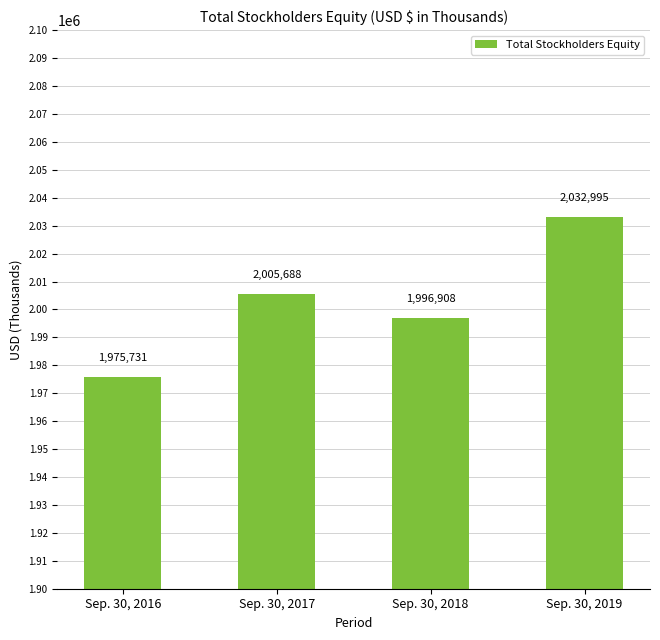

What is the approximate value at Sep. 30, 2019, to the nearest 50?

2033000